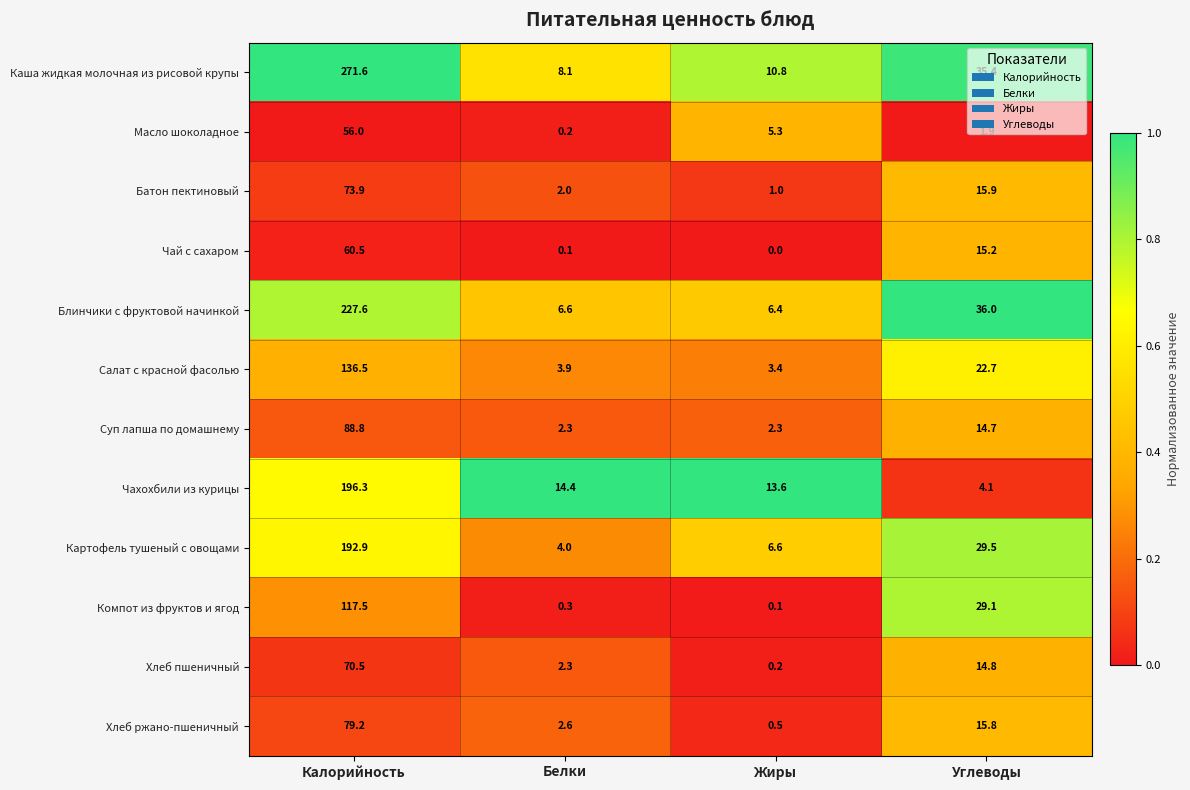

The value of Хлеб пшеничный at Белки is 3.7. True or false?

False